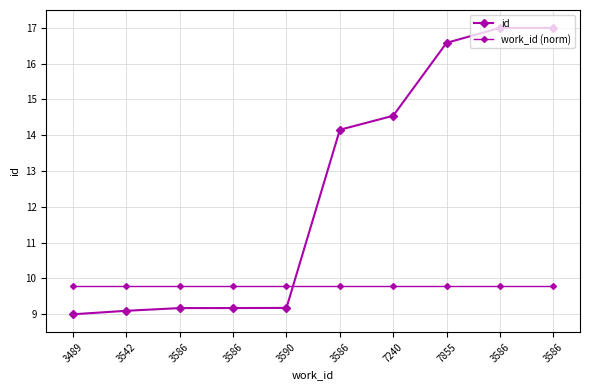

Reading right to left, list all the values displayed in this chart.

id: 3586=17.0	3586=17.0	7855=16.6	7240=14.5	3586=14.2	3590=9.2	3586=9.2	3586=9.2	3542=9.1	3489=9.0
work_id (norm): 3586=9.8	3586=9.8	7855=9.8	7240=9.8	3586=9.8	3590=9.8	3586=9.8	3586=9.8	3542=9.8	3489=9.8